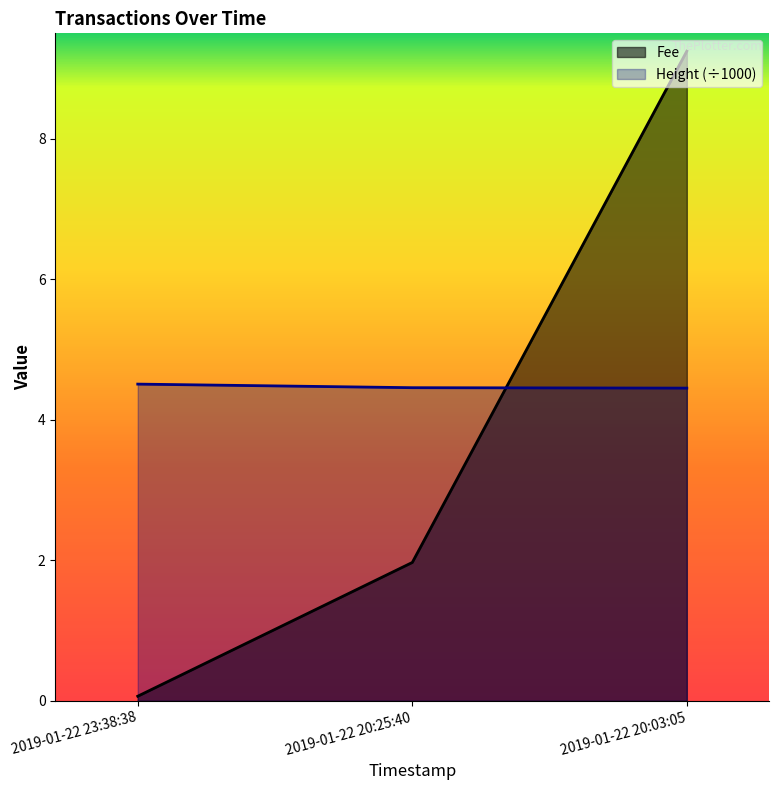

Reading left to right, what are all the values shown in this chart?

Fee: 2019-01-22 23:38:38=0.1	2019-01-22 20:25:40=2.0	2019-01-22 20:03:05=9.2
Height: 2019-01-22 23:38:38=4.5	2019-01-22 20:25:40=4.5	2019-01-22 20:03:05=4.5